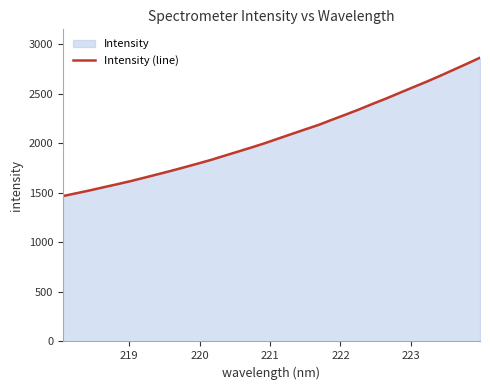

Does the chart display data point markers on the line(s)?

No